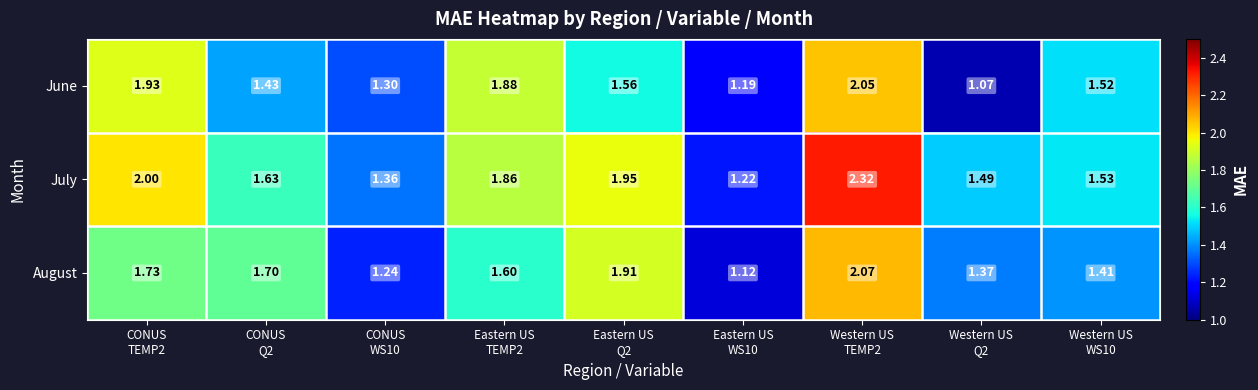

Rank the series by their average value, from lowest to highest.

June, August, July